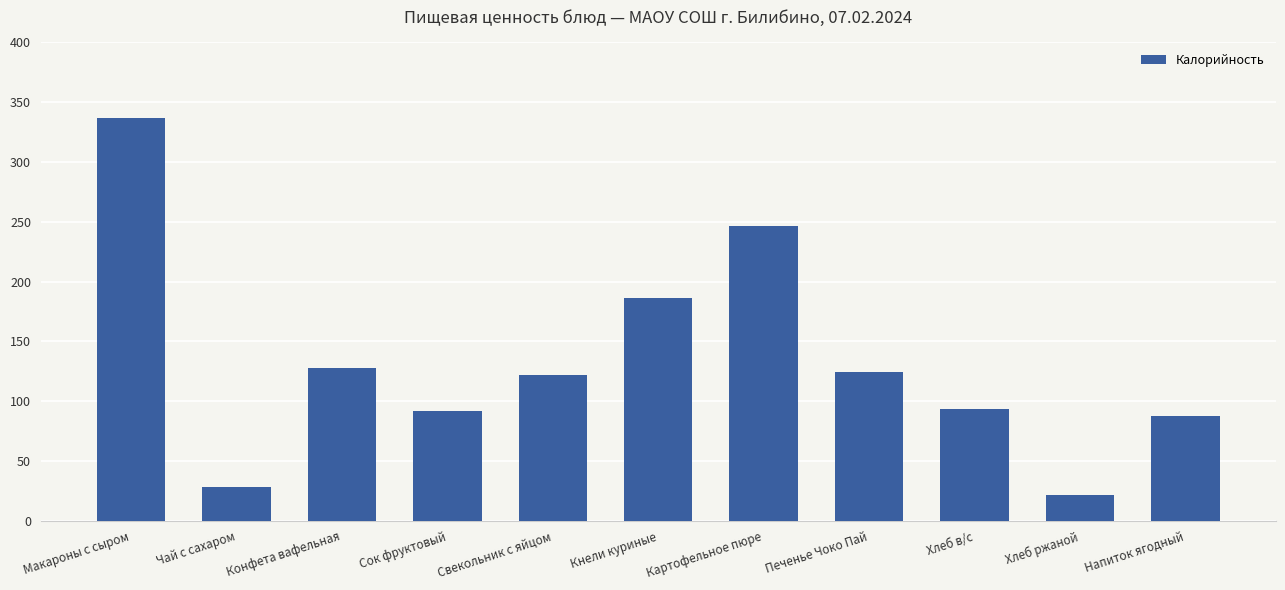

Where is the data nearest to the value 179?

Кнели куриные